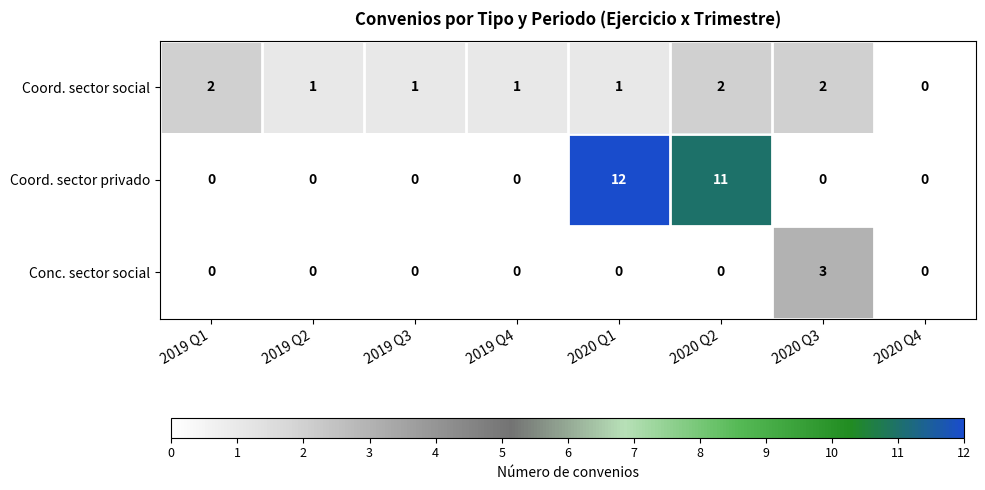

Which series has the largest range (max minus min)?

Coord. sector privado